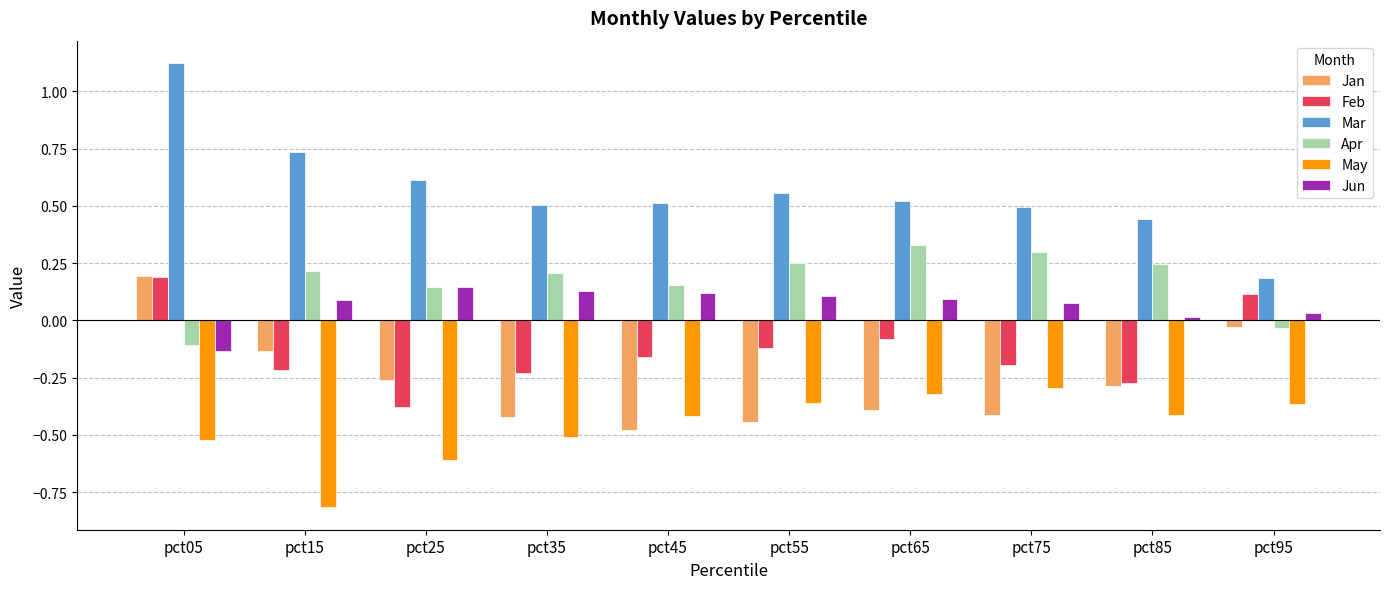

Where does the Jun series first go above 0?

pct15